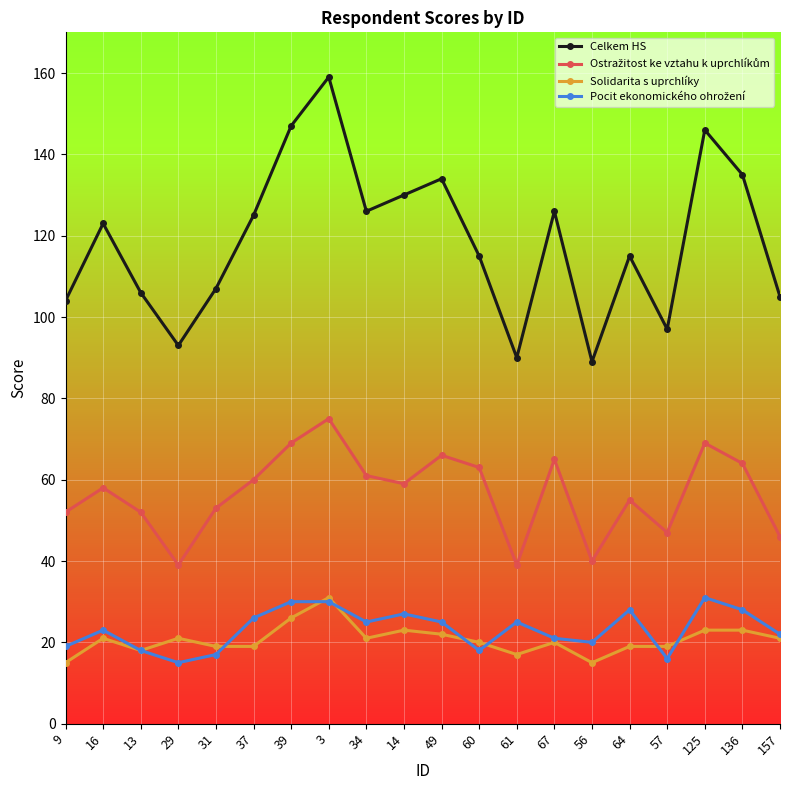

What is the greatest value displayed?

159